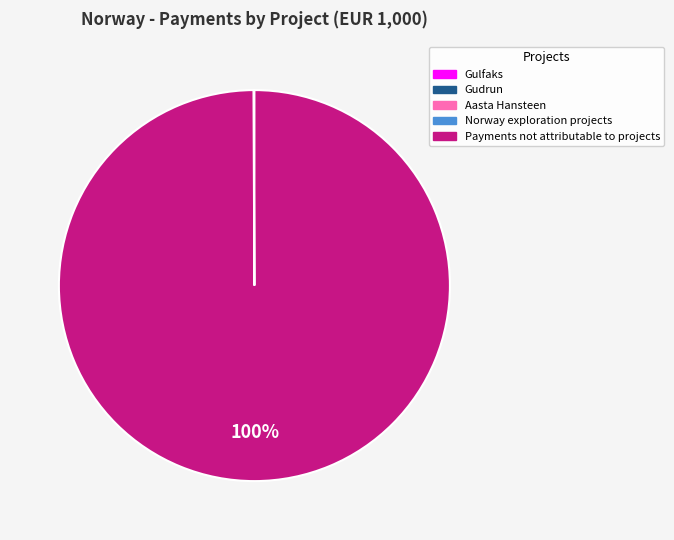

What is the largest slice in the pie chart?

Payments not attributable to projects